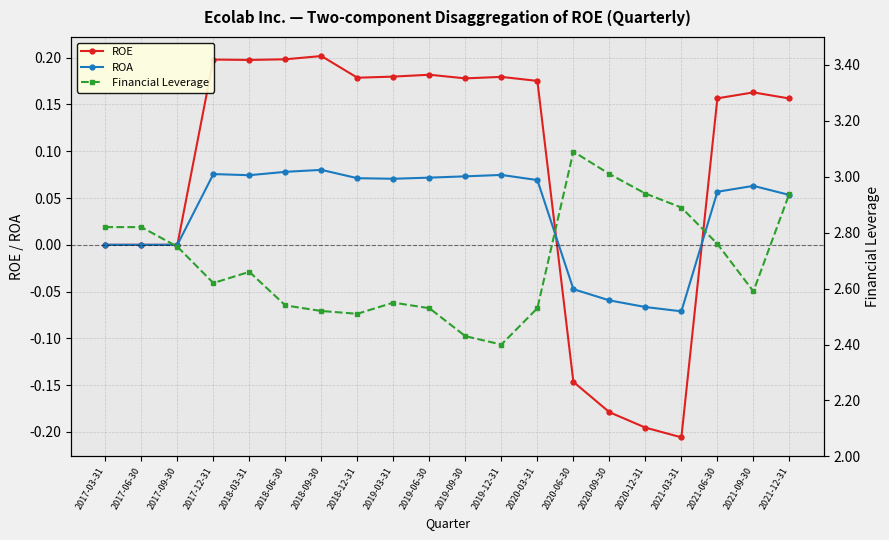

How many data points in ROE are less than 0?

4